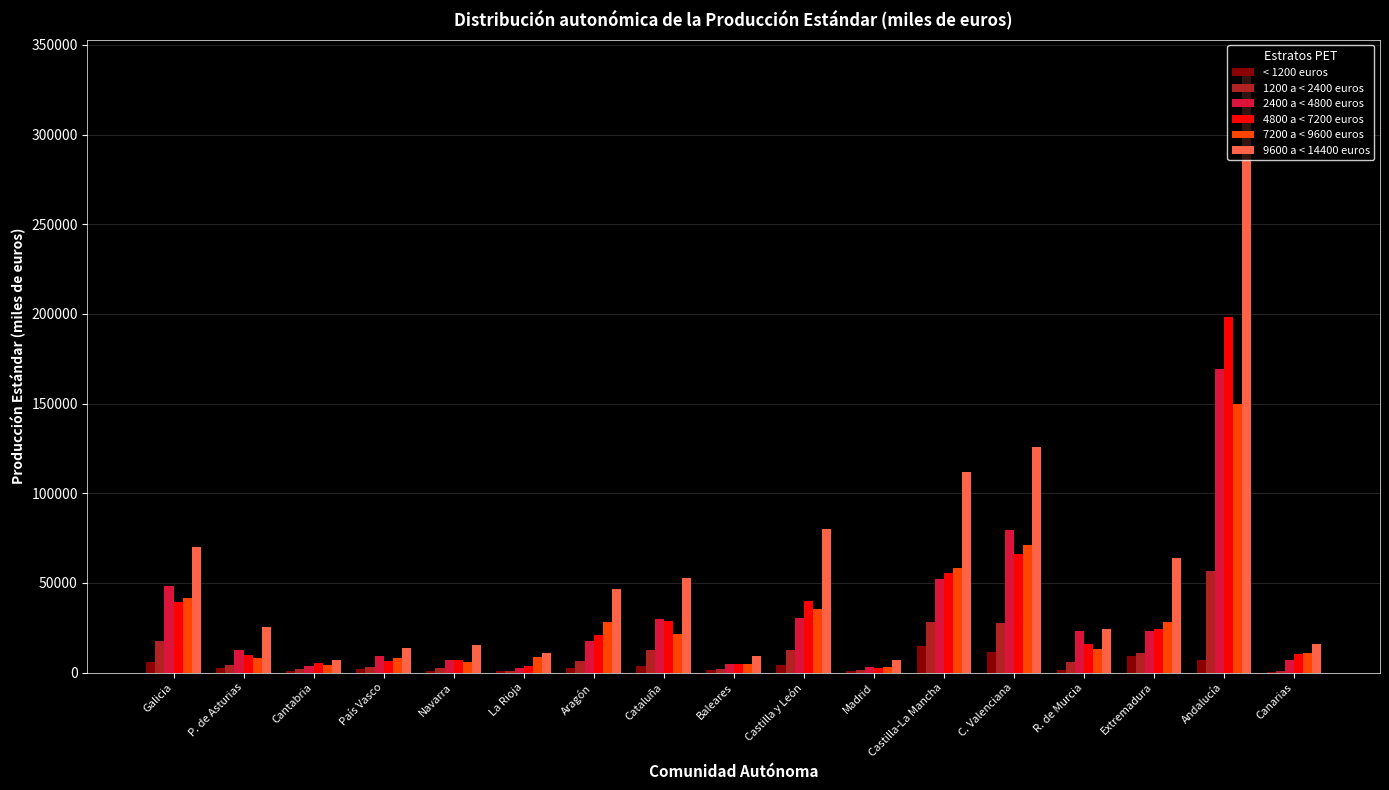

Which category has the highest value in the 1200 a < 2400 euros series?

Andalucía